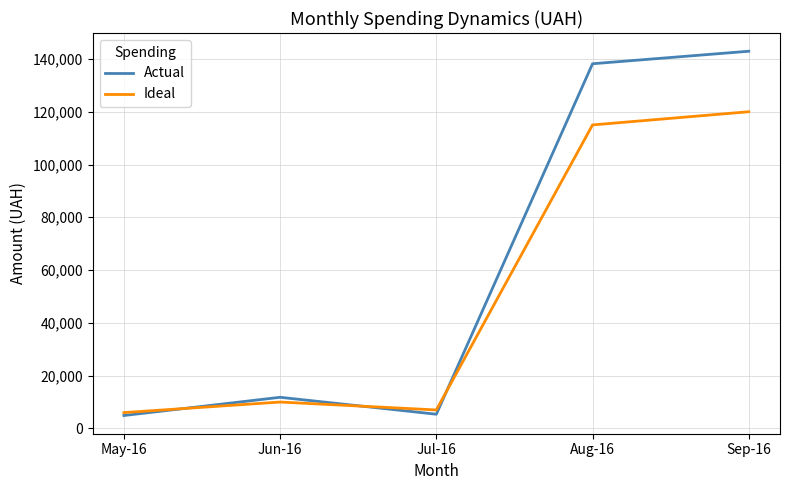

How many categories are shown in the chart?

5